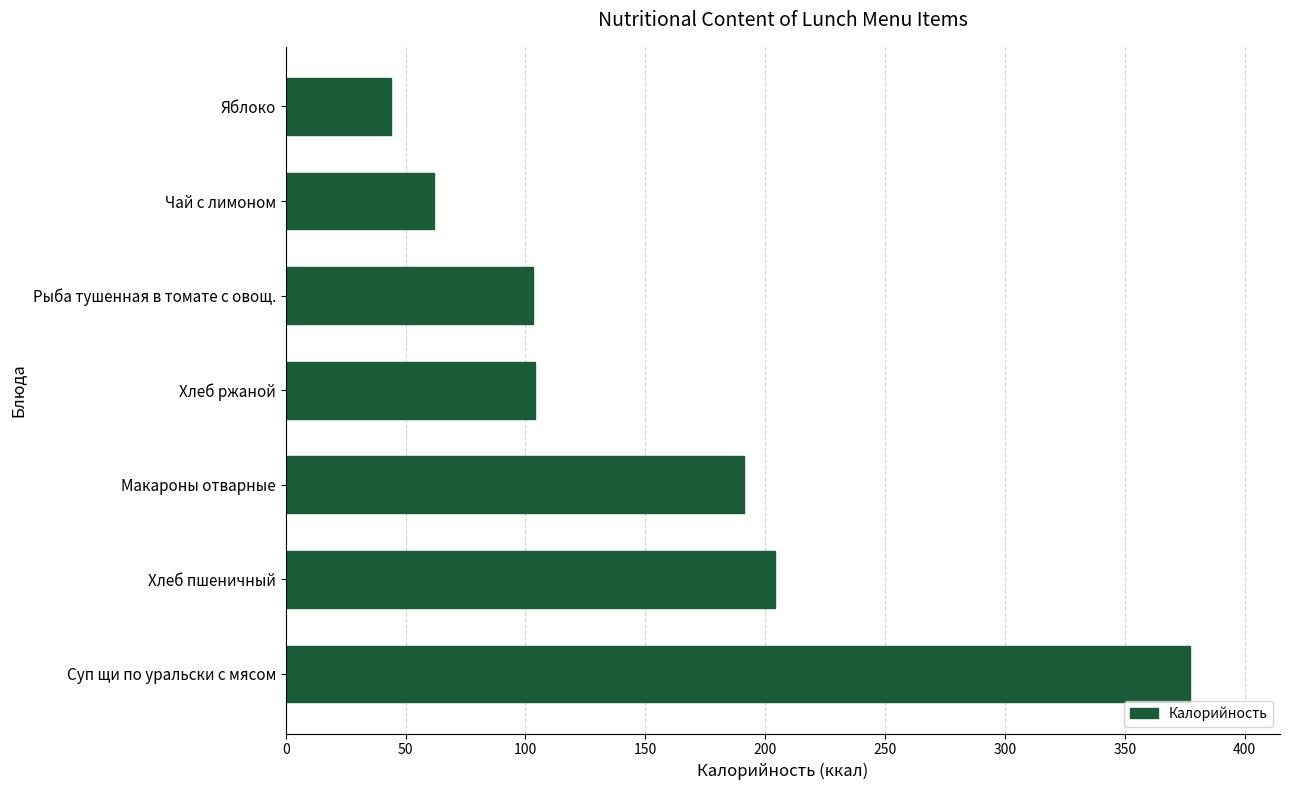

What is the approximate value at Суп щи по уральски с мясом, to the nearest 10?

380